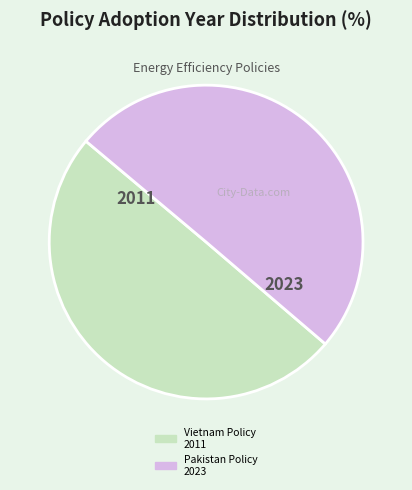

The Vietnam Policy 2011 slice represents 50% of the pie. True or false?

True